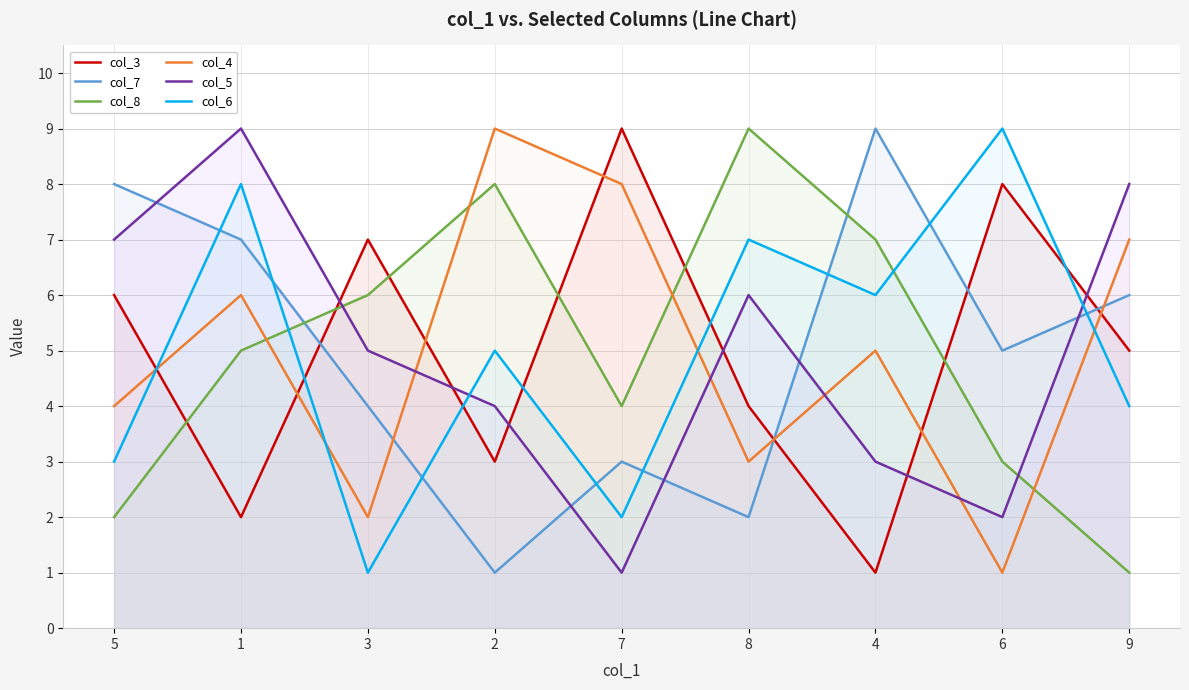

What is the sum of the col_5 values at 4 and 7?

4